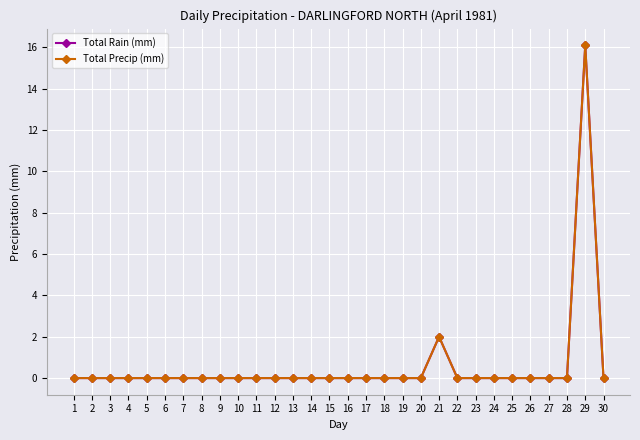

Which series has the largest total across all categories?

Total Rain (mm)